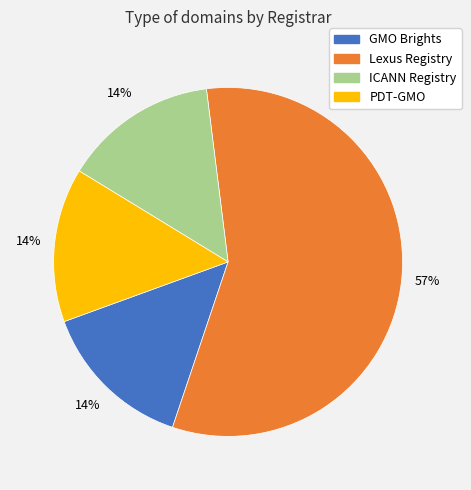

To the nearest percent, what is the difference between the largest and smallest slice percentages?

43%